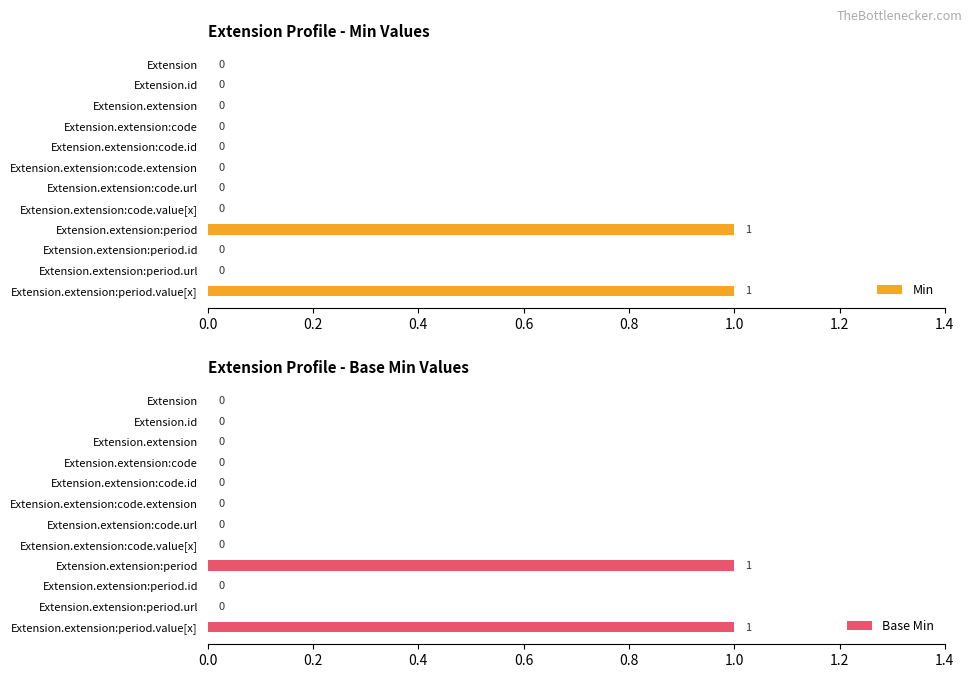

What position from the right is 0.0?

12